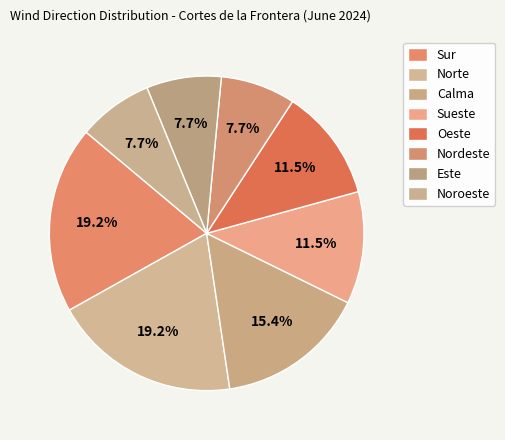

How many segments does this pie chart have?

8